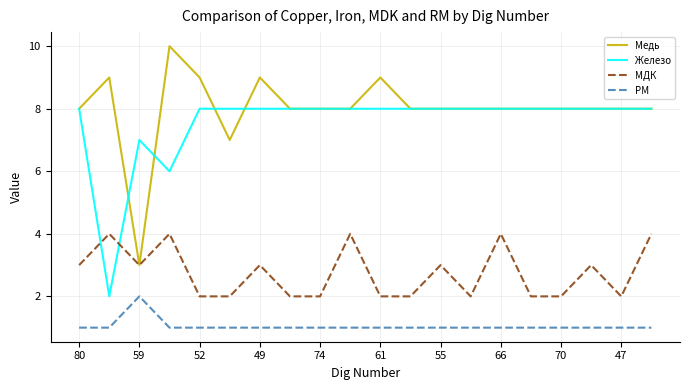

Which series has the largest total across all categories?

Медь